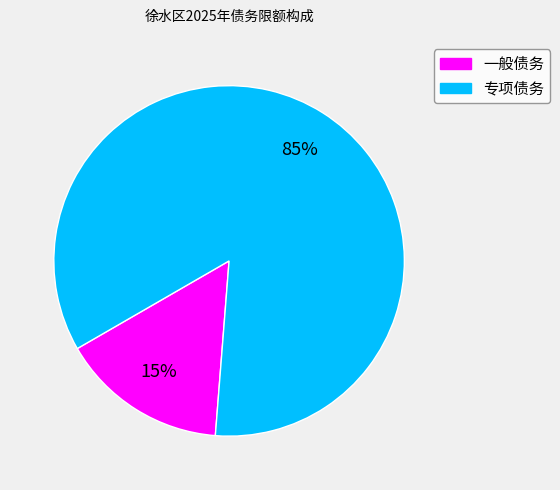

What is the smallest slice in the pie chart?

一般债务